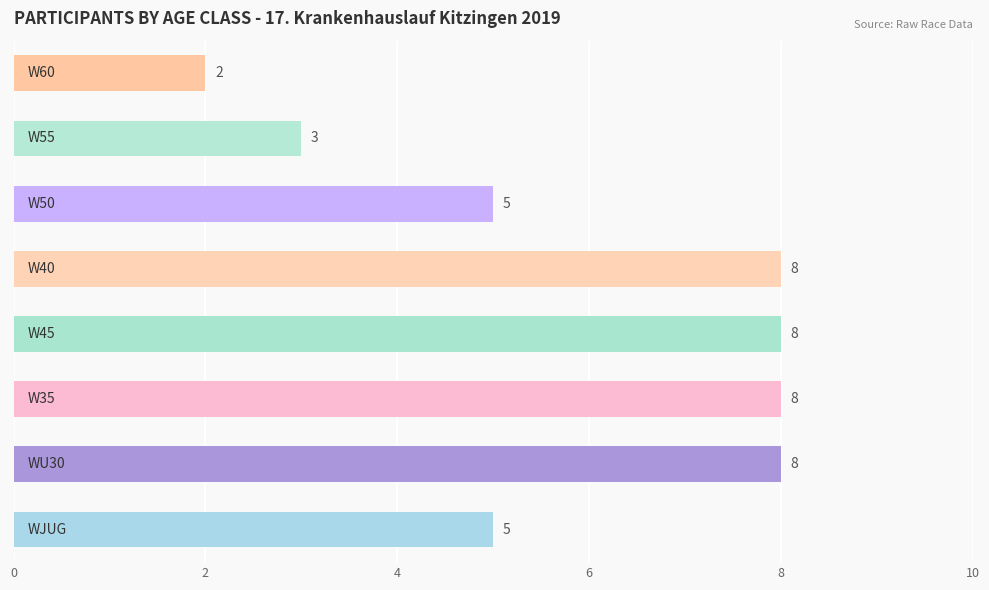

What is the maximum value shown in the chart?

8